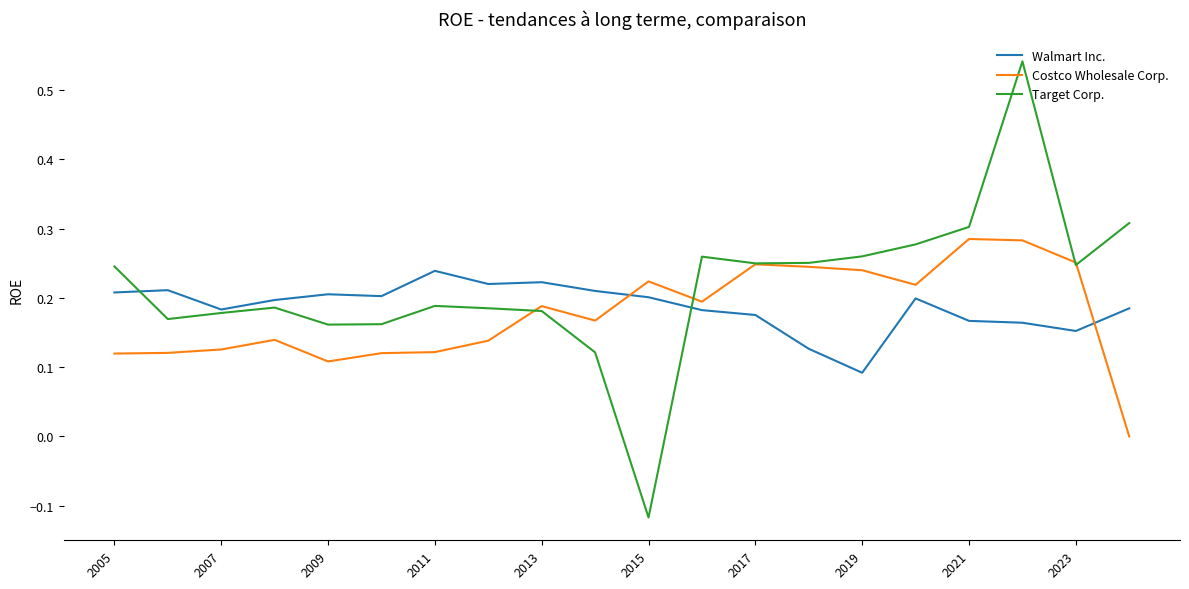

Which series has the largest total across all categories?

Target Corp.